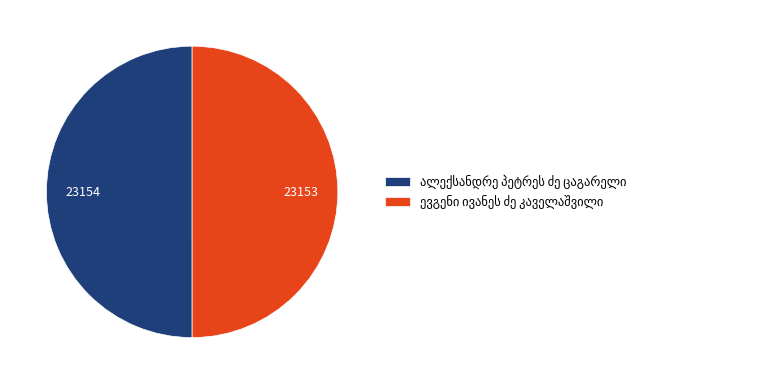

How many segments does this pie chart have?

2